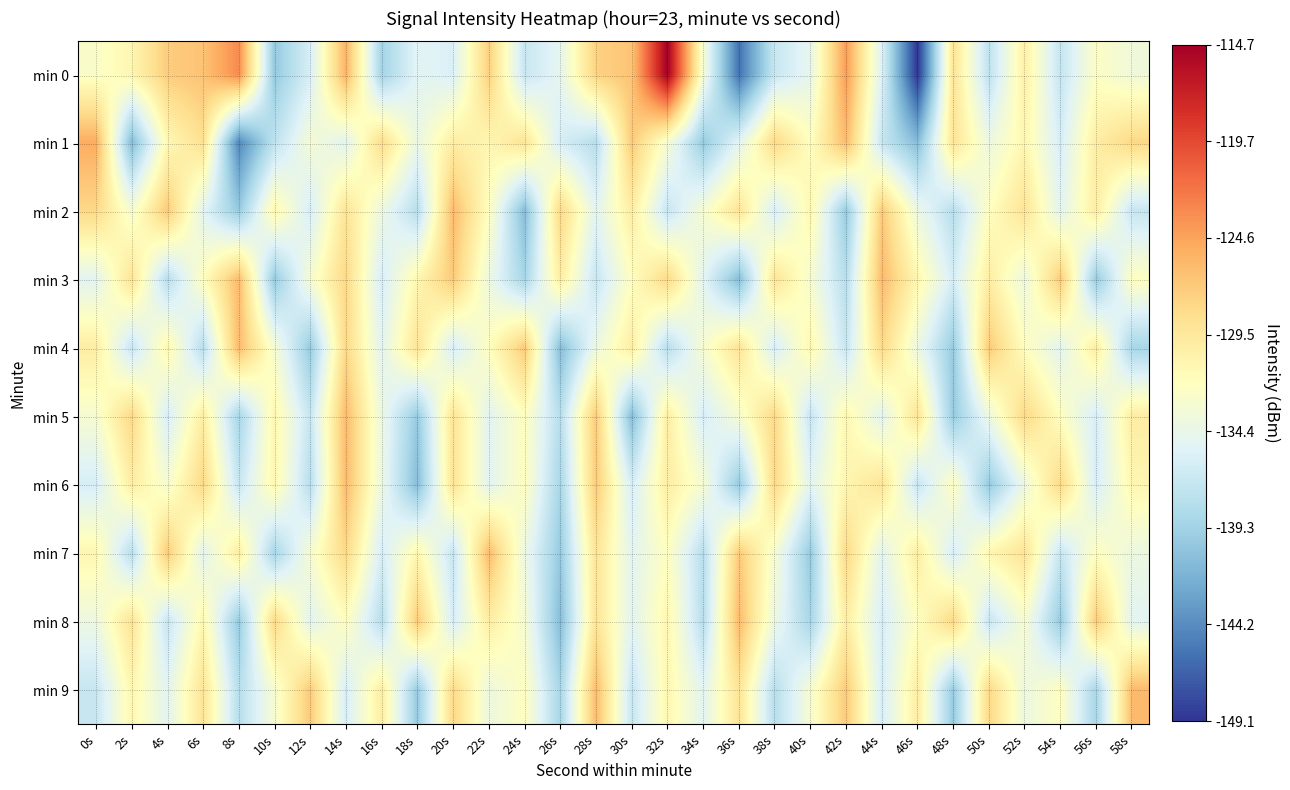

What is the difference between the highest and lowest values at 12s?

13.0